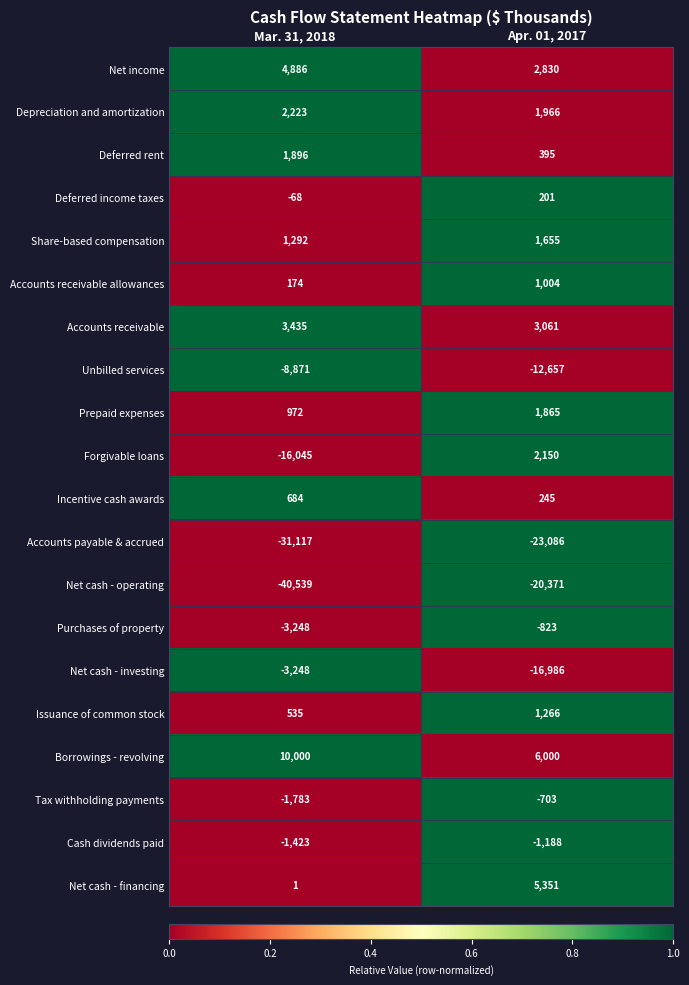

List the series in order of their peak value, highest first.

Borrowings - revolving, Net cash - financing, Net income, Accounts receivable, Depreciation and amortization, Forgivable loans, Deferred rent, Prepaid expenses, Share-based compensation, Issuance of common stock, Accounts receivable allowances, Incentive cash awards, Deferred income taxes, Tax withholding payments, Purchases of property, Cash dividends paid, Net cash - investing, Unbilled services, Net cash - operating, Accounts payable & accrued